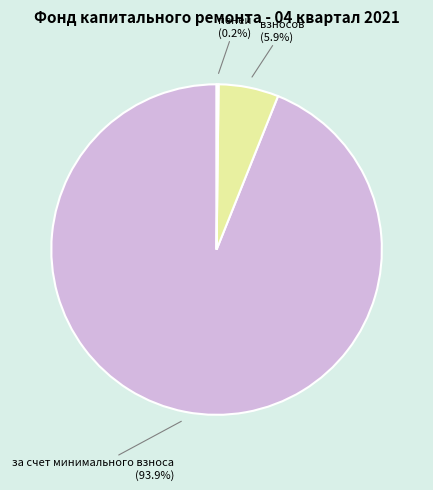

Is there a majority slice in this chart?

Yes